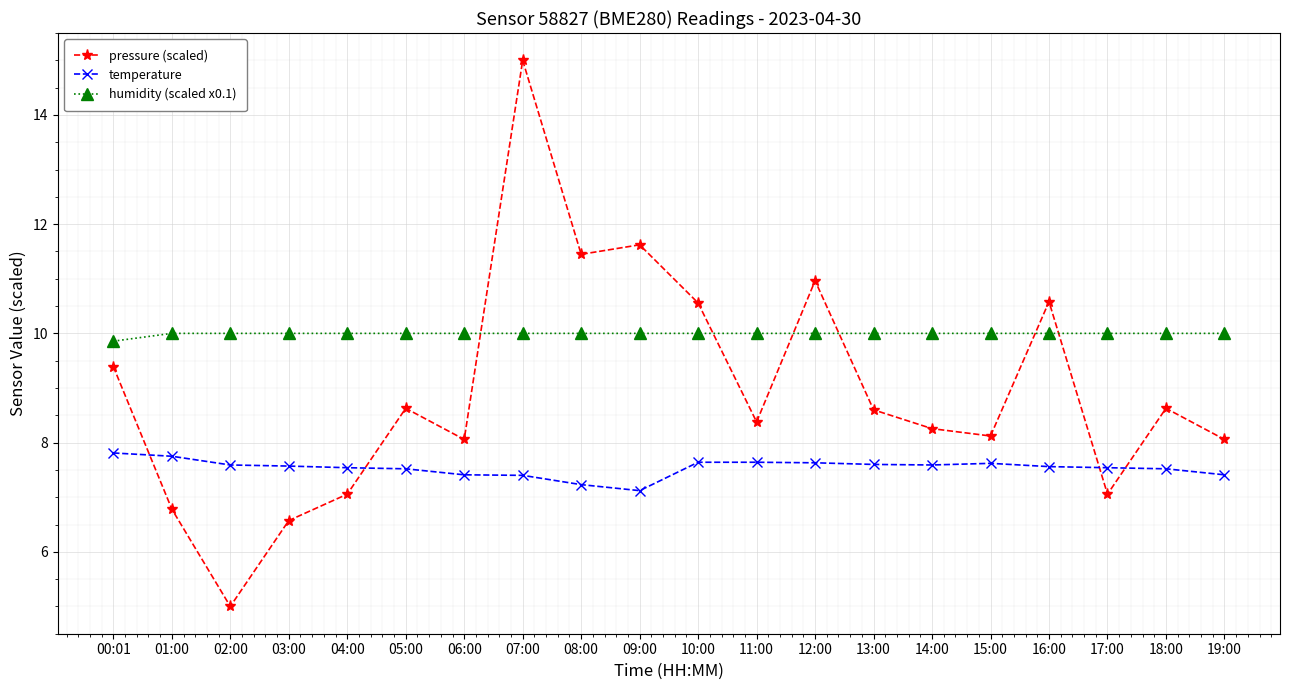

What is the value of the temperature point at the 10th from the left?

7.1